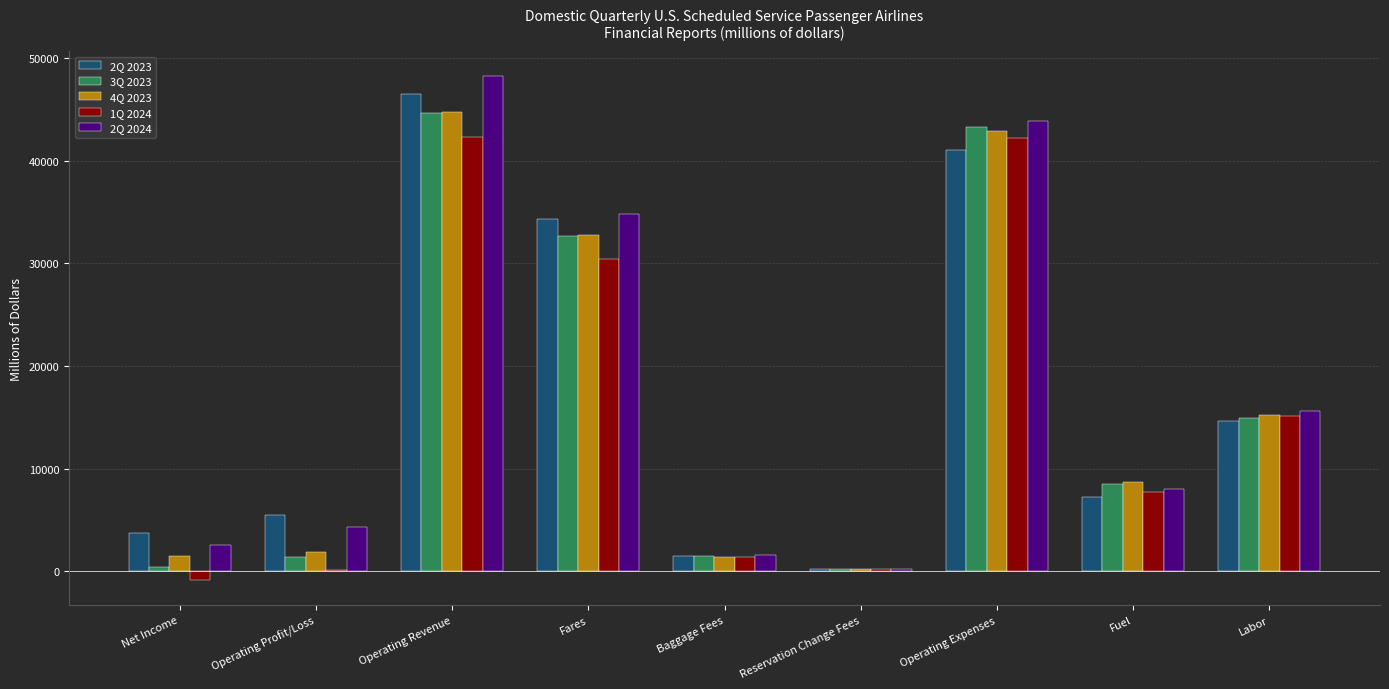

What is the total value across all series at Operating Revenue?

226587.6